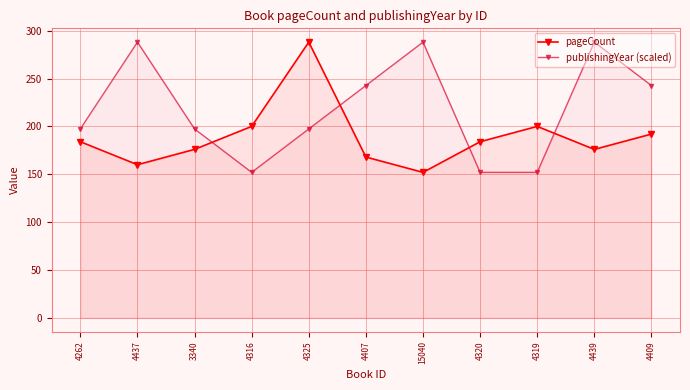

At which category does the chart reach its minimum across all series?

15040